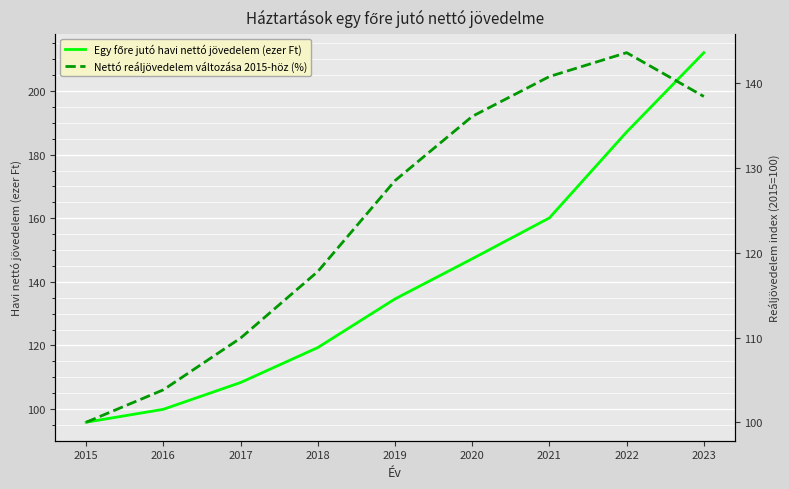

Reading left to right, extract all data points from this chart.

Egy főre jutó havi nettó jövedelem (ezer Ft): 95.9	99.9	108.3	119.3	134.6	147.2	160.1	187.1	212.1
Nettó reáljövedelem változása 2015-höz (%): 100.0	103.8	109.9	117.8	128.5	136.1	140.8	143.6	138.4